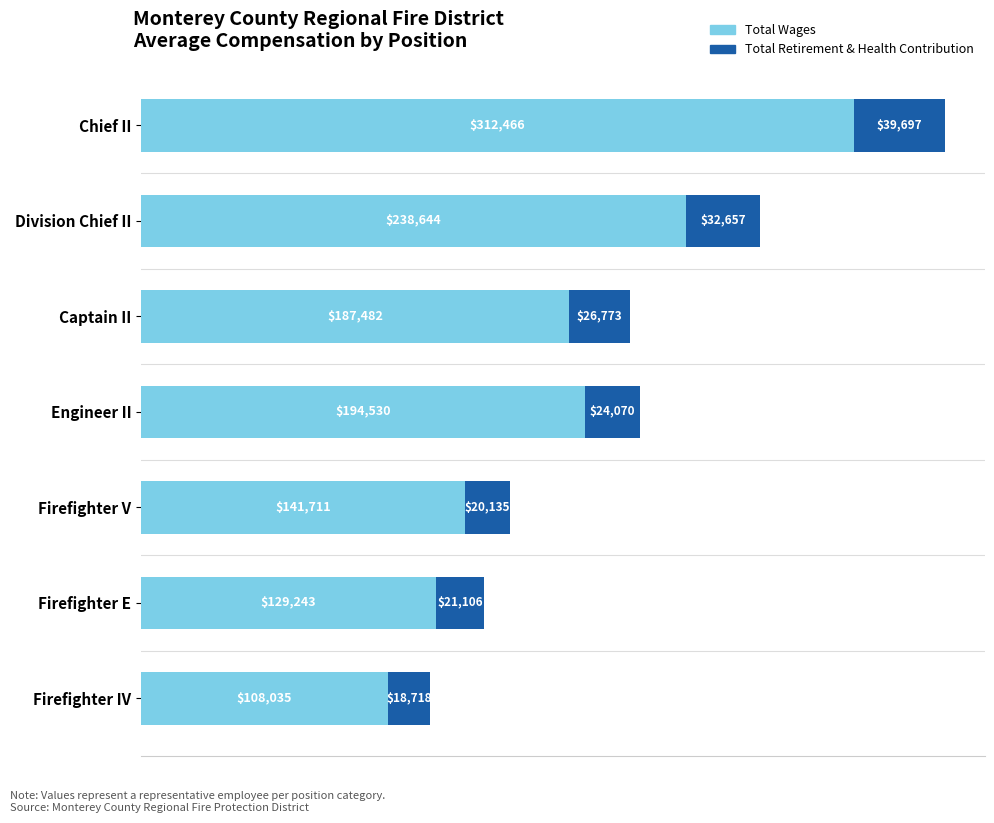

List the labels in order of Total Wages value, largest first.

Chief II, Division Chief II, Engineer II, Captain II, Firefighter V, Firefighter E, Firefighter IV